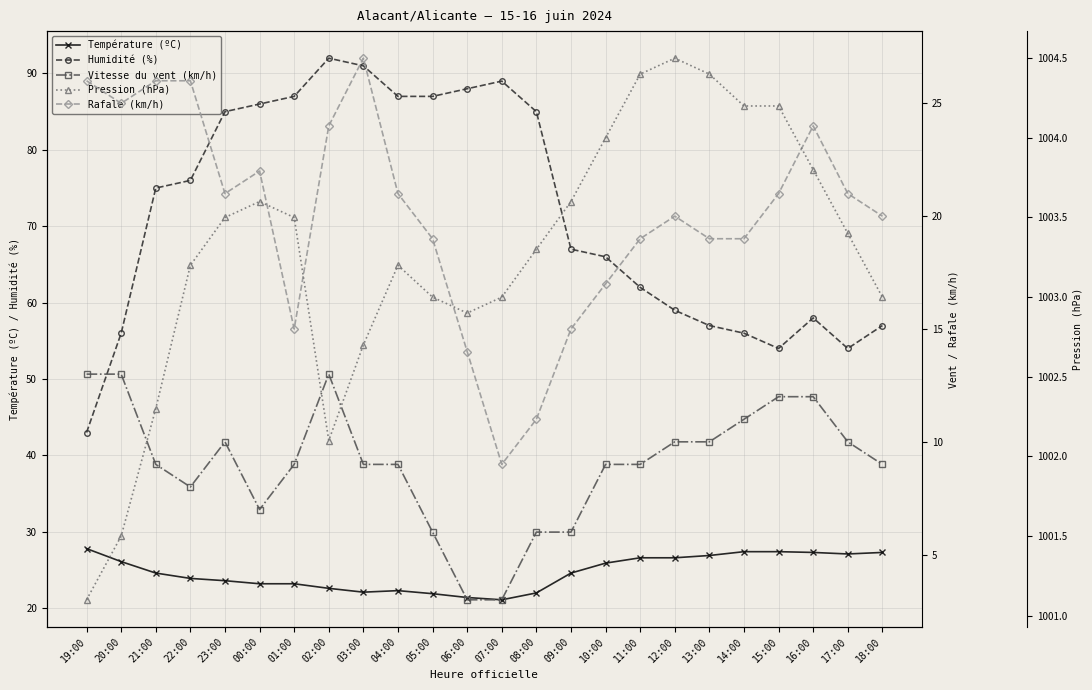

What is the label of the 6th point from the left?

00:00